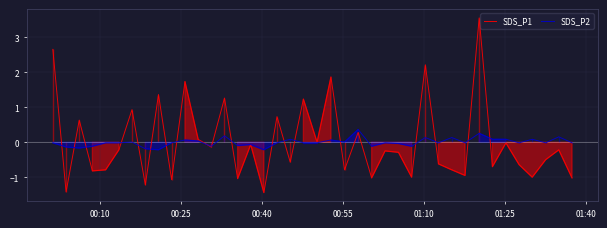

What are all the series names shown in the legend?

SDS_P1, SDS_P2